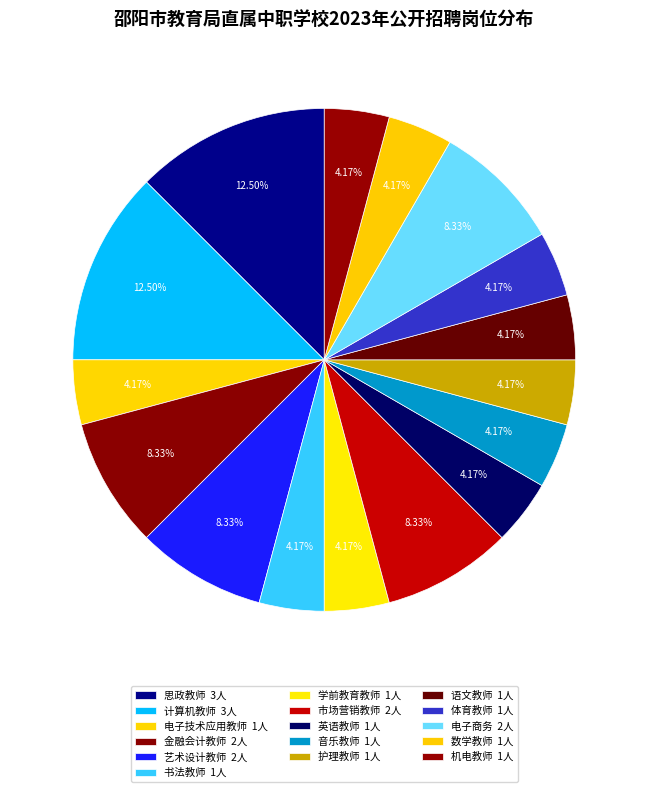

How many slices are in this pie chart?

16